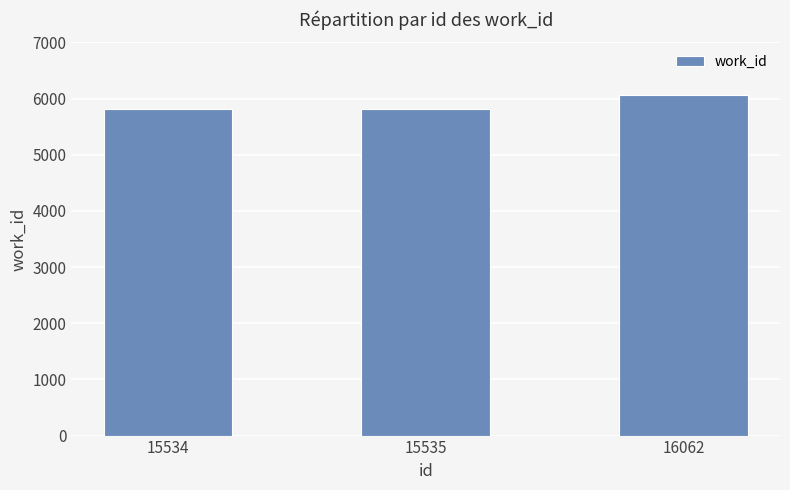

At which category does the chart reach its peak across all series?

16062